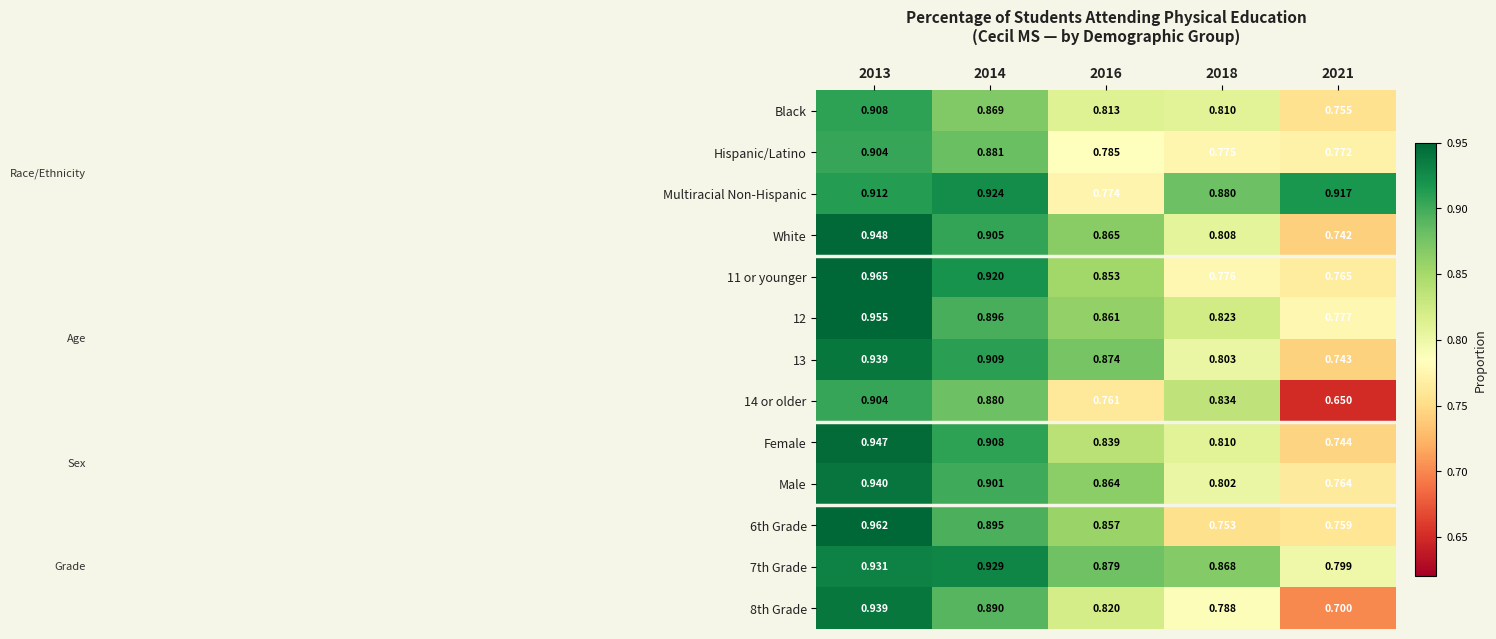

Is the value of White at 2014 greater than the value of 6th Grade at 2014?

Yes